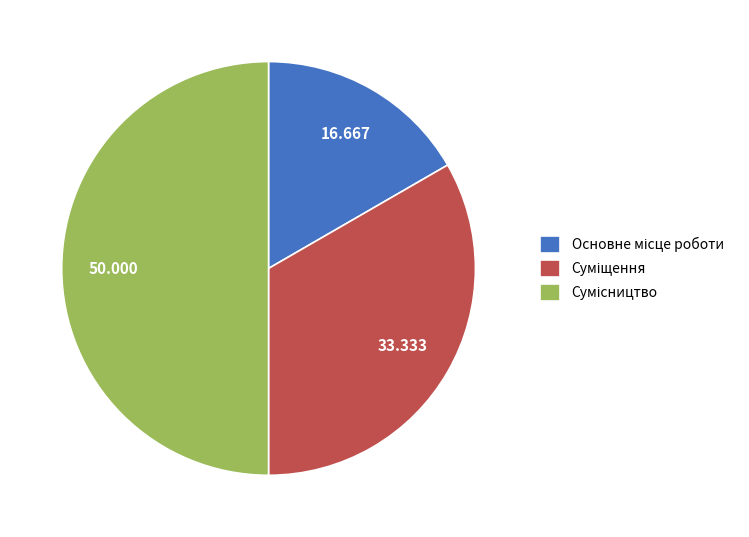

Which category has the biggest portion of the pie?

Сумісництво